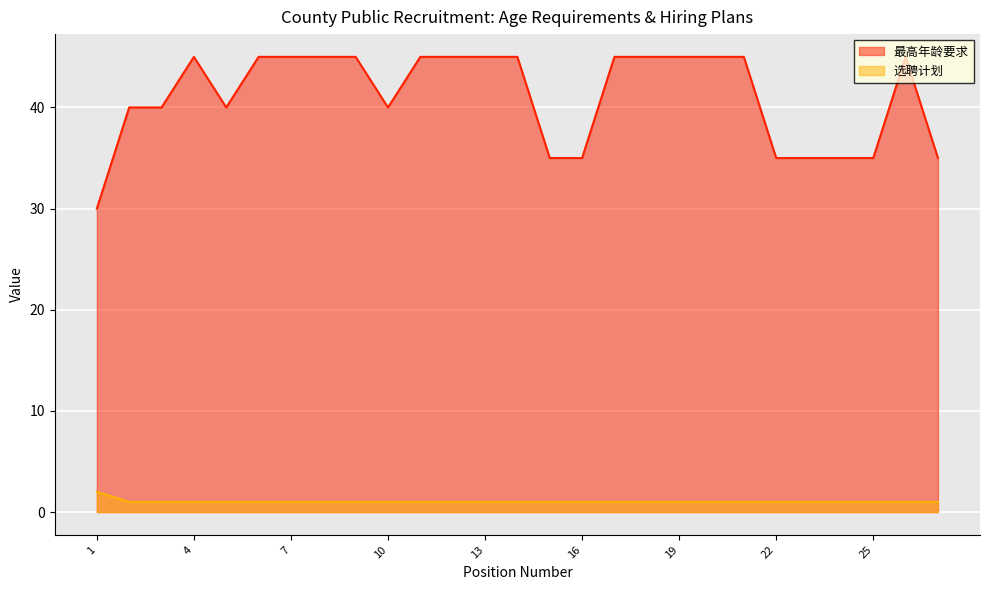

What is the value of the 选聘计划 point at the 16th from the left?

1